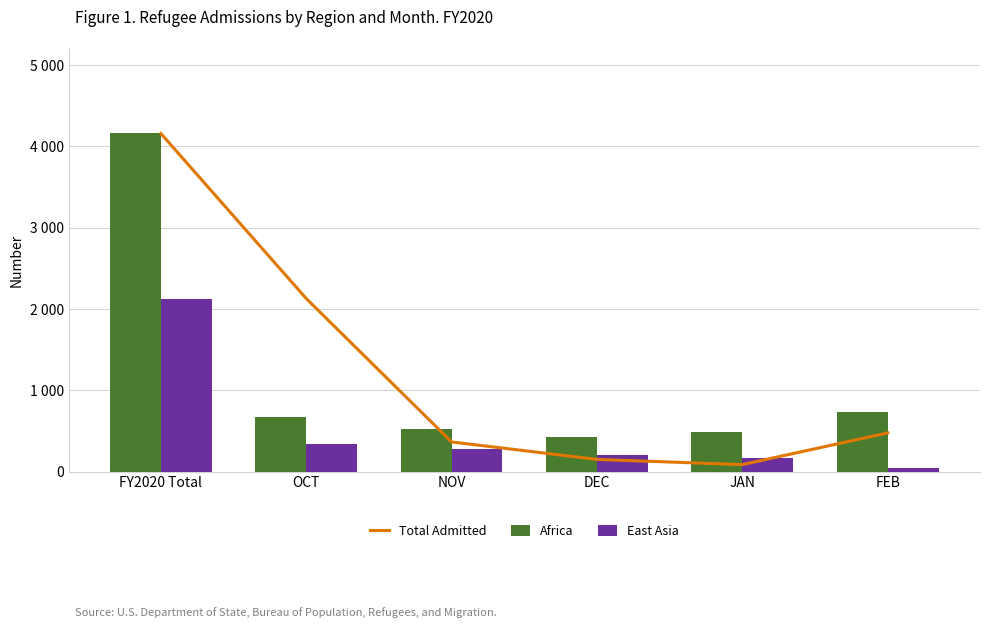

What is the spread (max minus min) of values at FY2020 Total?

2031